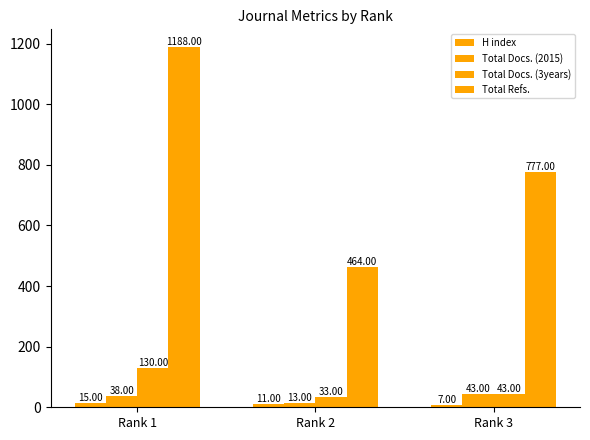

Which series has the largest range (max minus min)?

Total Refs.